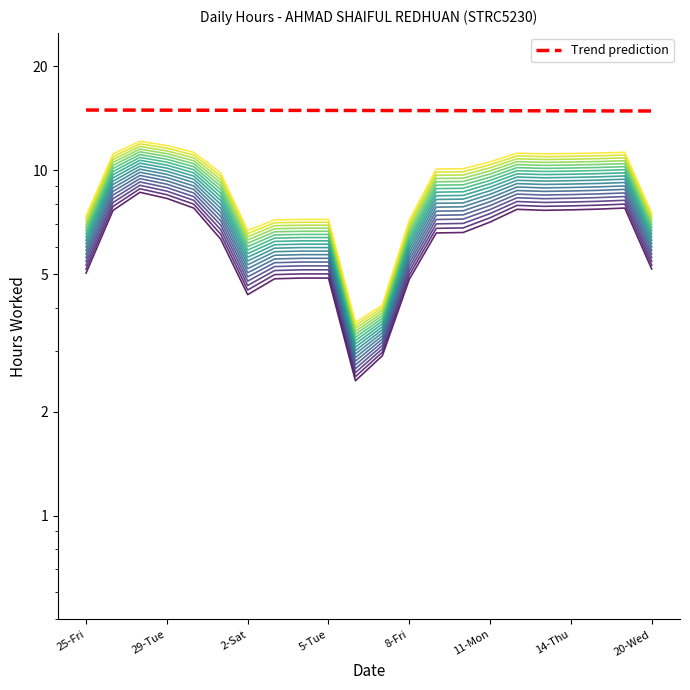

What is the value of the 4th point from the left?

14.9